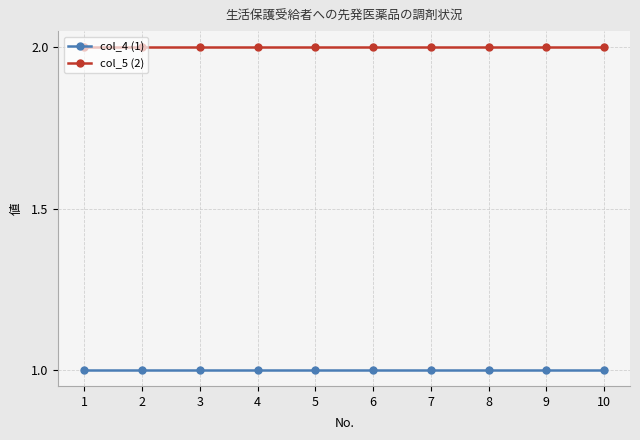

How many data points does each series have?

10